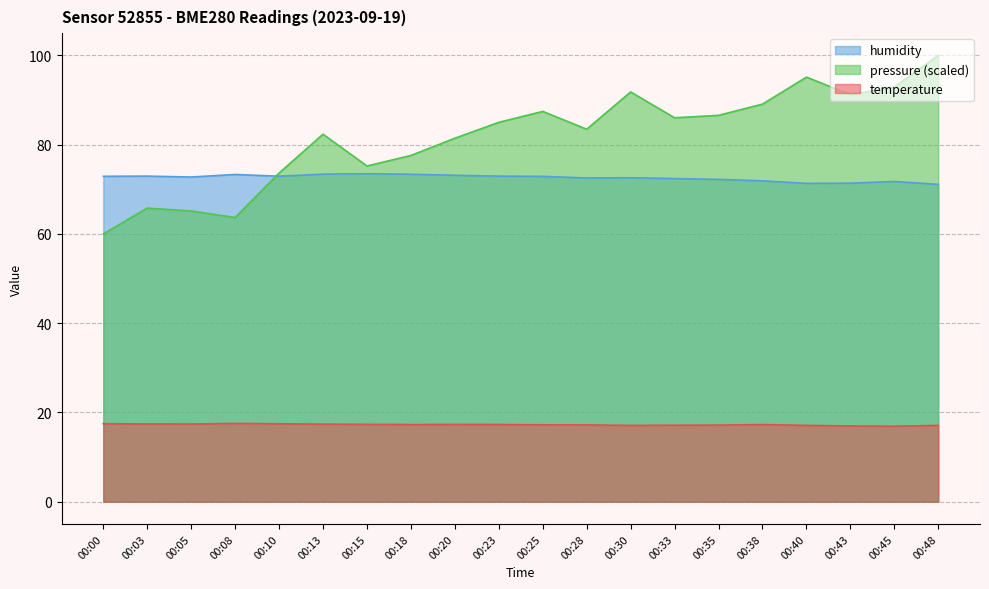

At 00:28, list the series in order from largest to smallest.

pressure (scaled), humidity, temperature